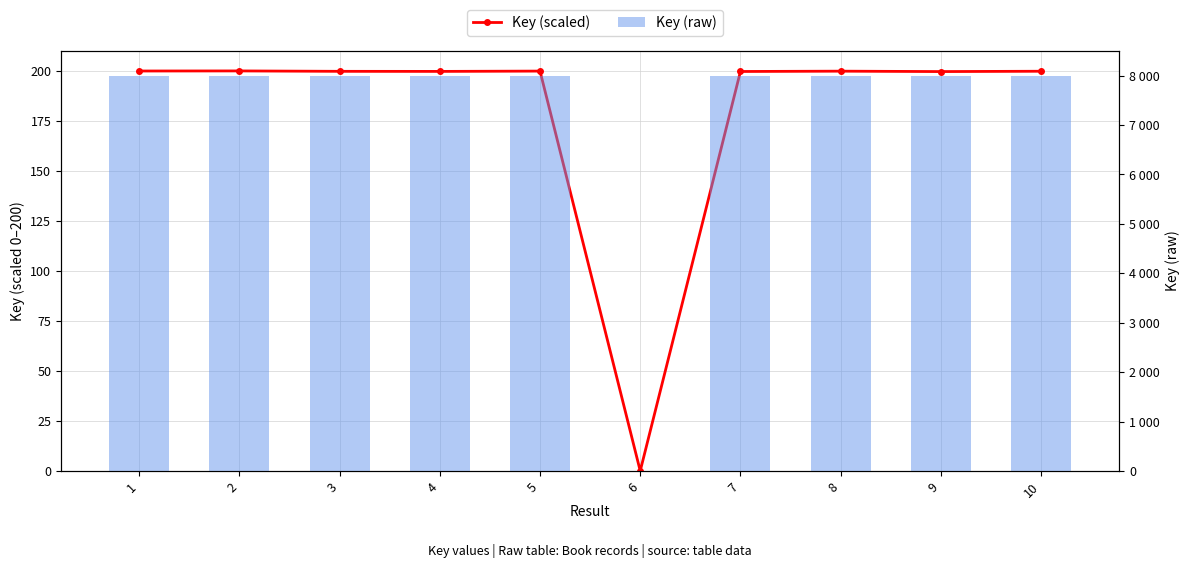

What is the average value of the Key (raw) series?

7194.3